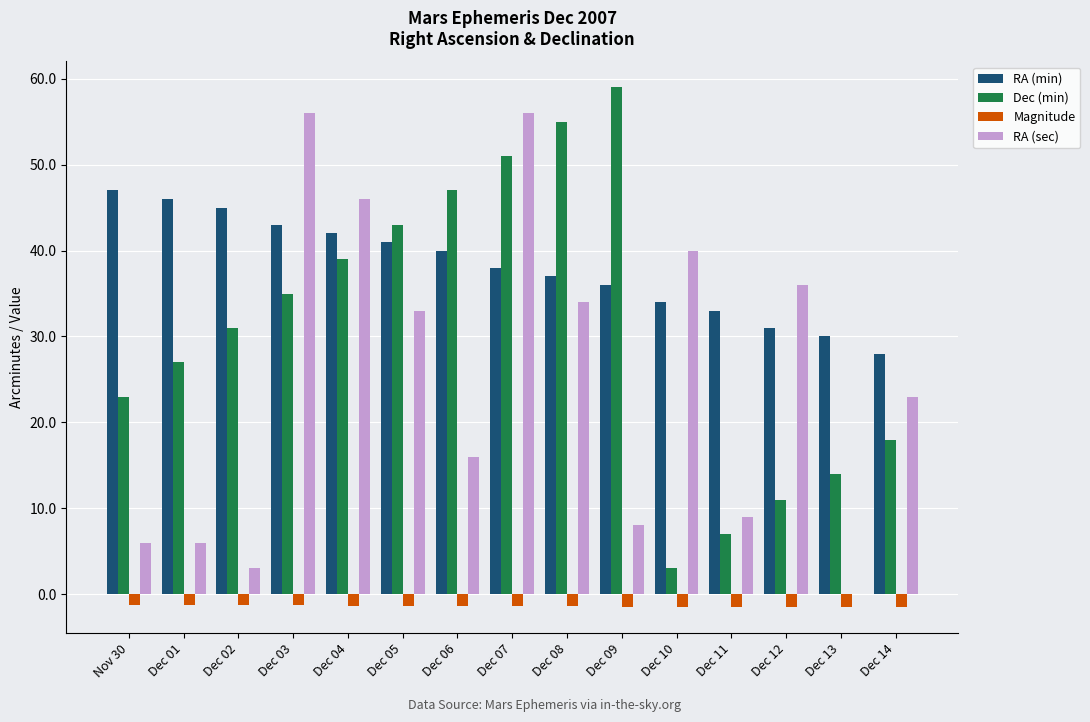

Is the value of RA (sec) at Dec 09 greater than the value of RA (min) at Dec 12?

No